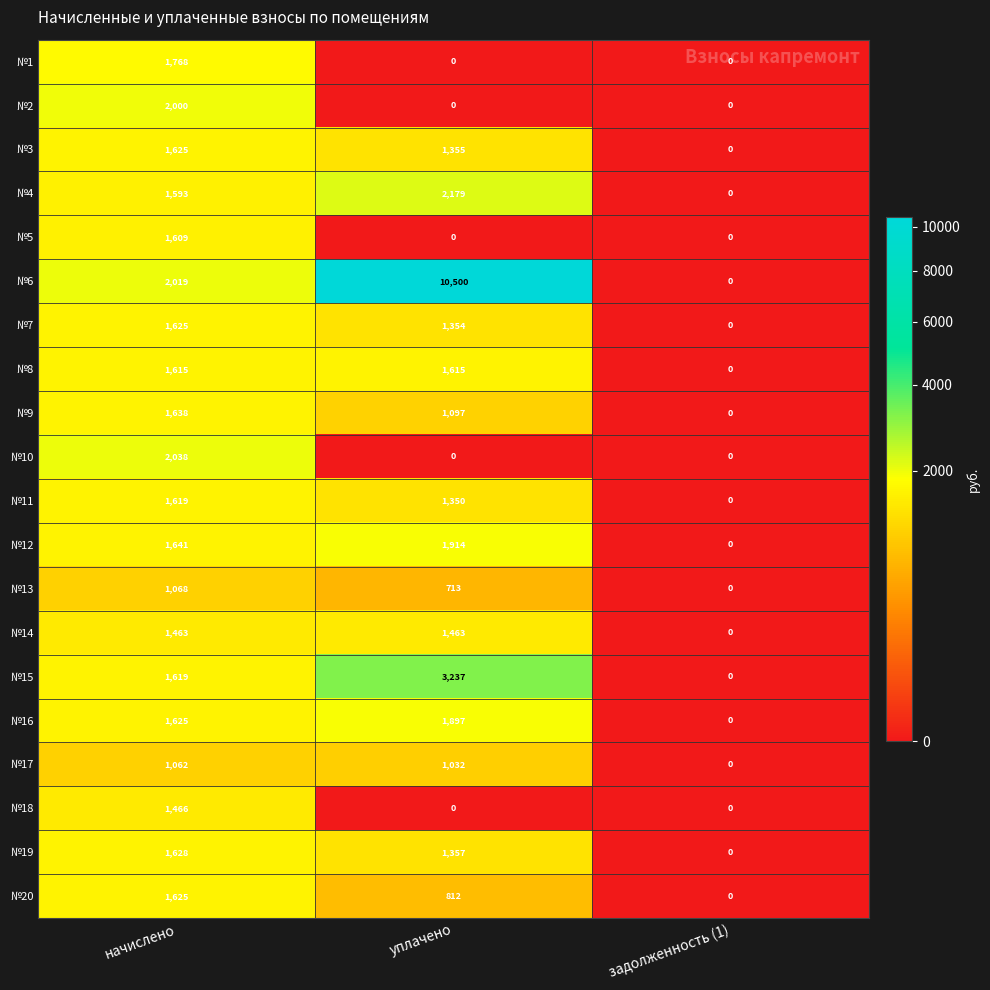

What is the sum of all №13 values?

1781